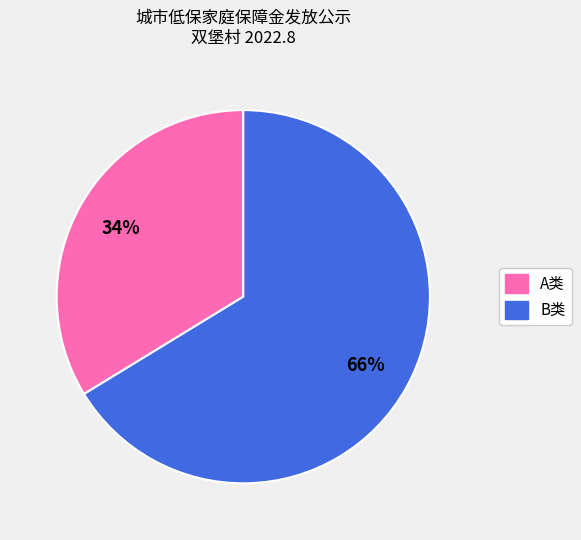

Is it true that B类 is 66% of the pie?

True